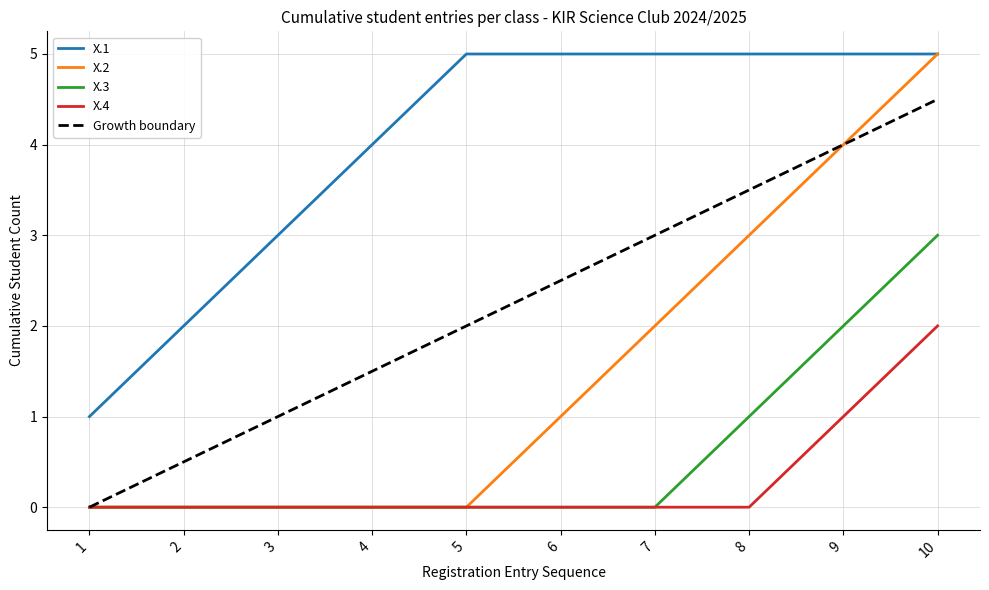

The X.4 series shows 0.0 at 2. True or false?

True